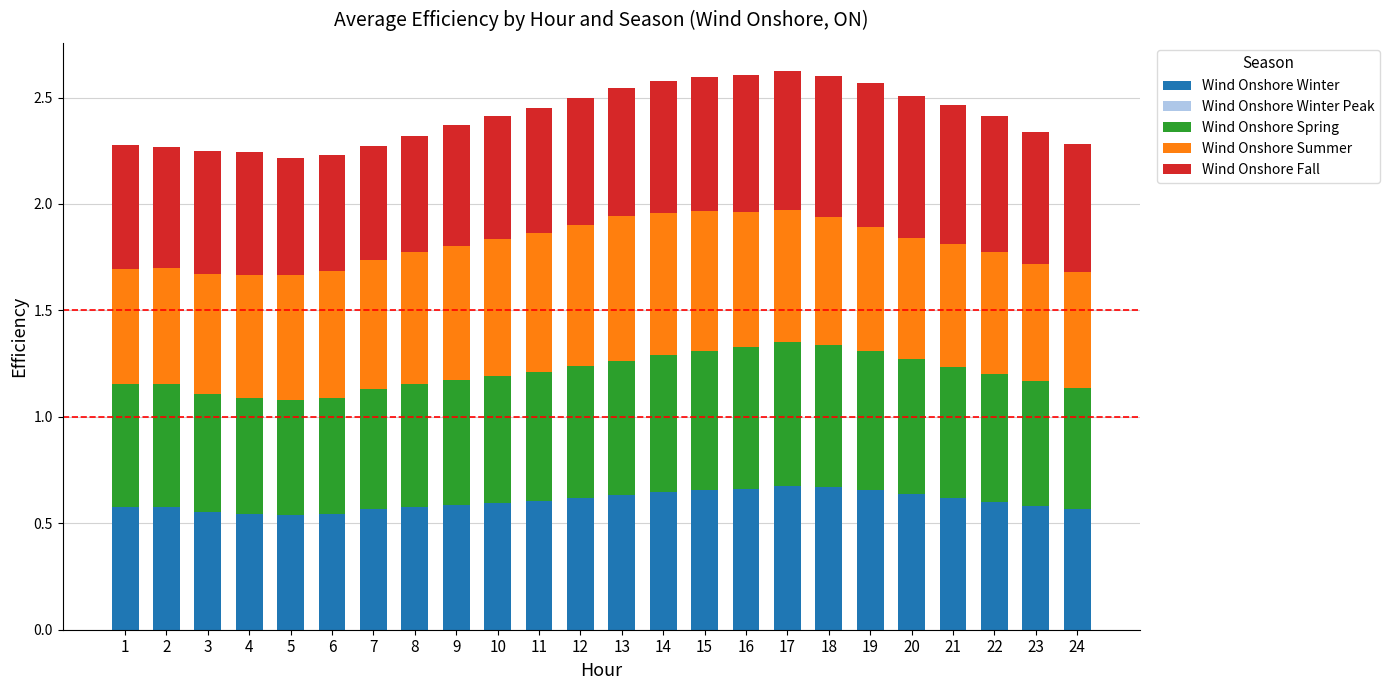

How many Wind Onshore Winter values are between 0 and 1?

24